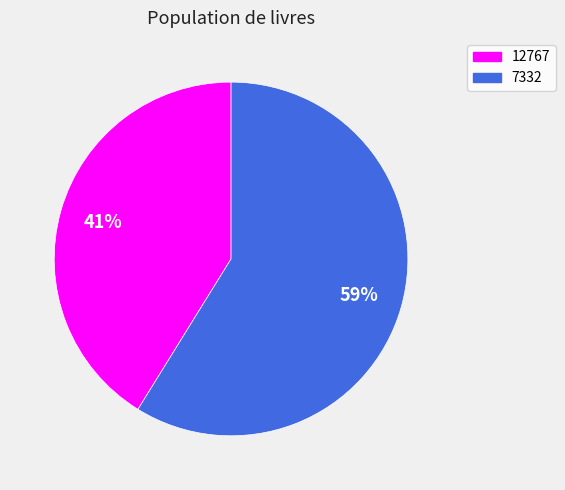

What is the largest slice in the pie chart?

7332